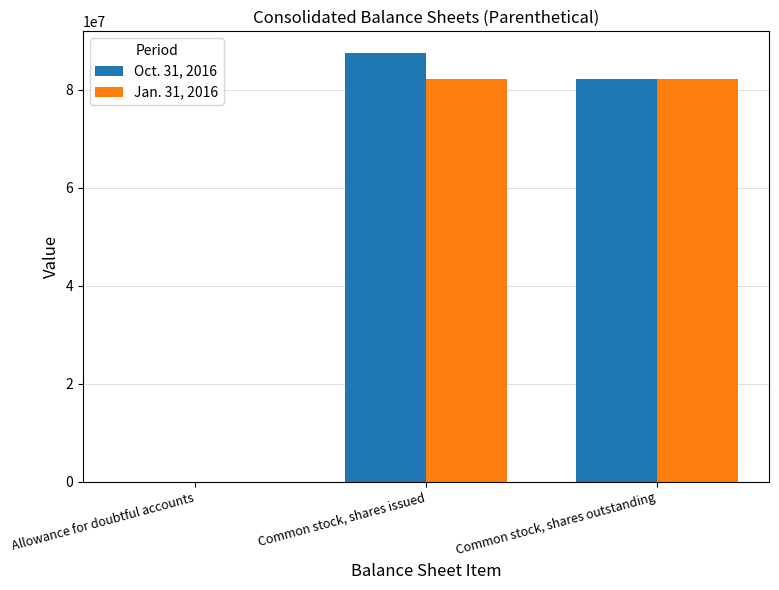

What is the maximum value shown in the chart?

87512000